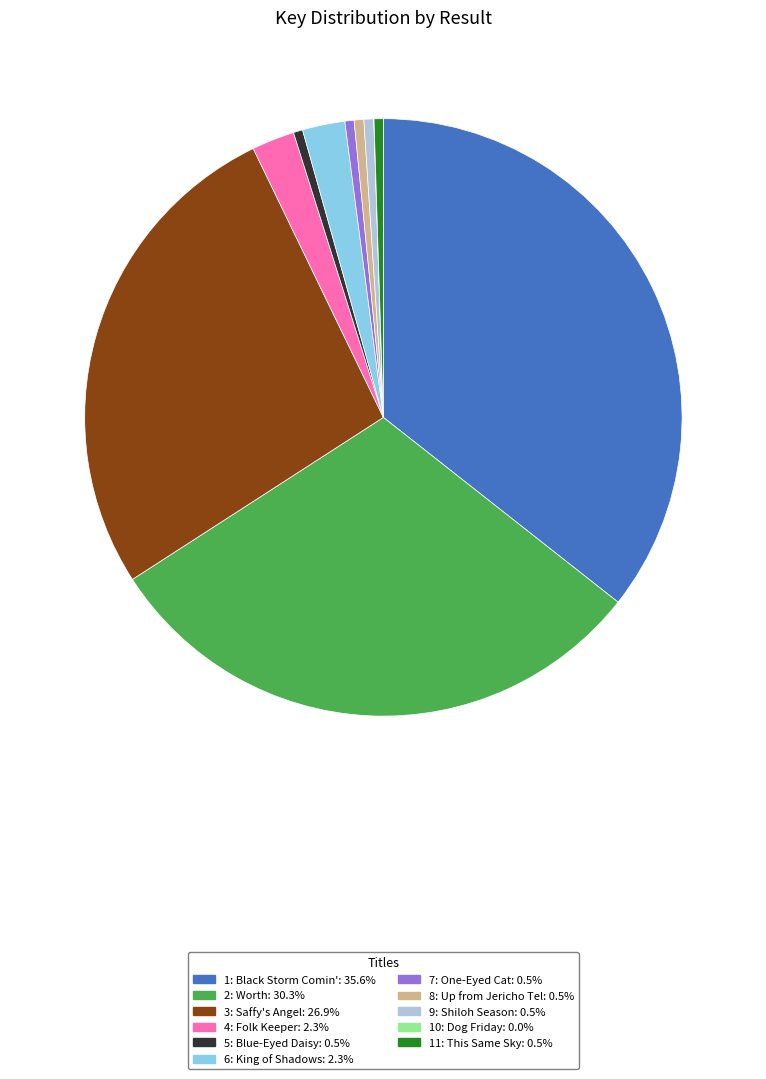

Approximately how many times larger is the value at 2: Worth compared to 7: One-Eyed Cat?

61.0